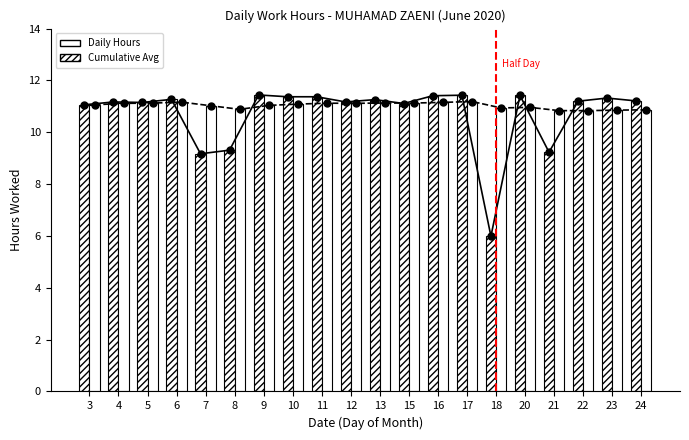

What is the difference between the second highest and second lowest values in the Daily Hours series?

2.3